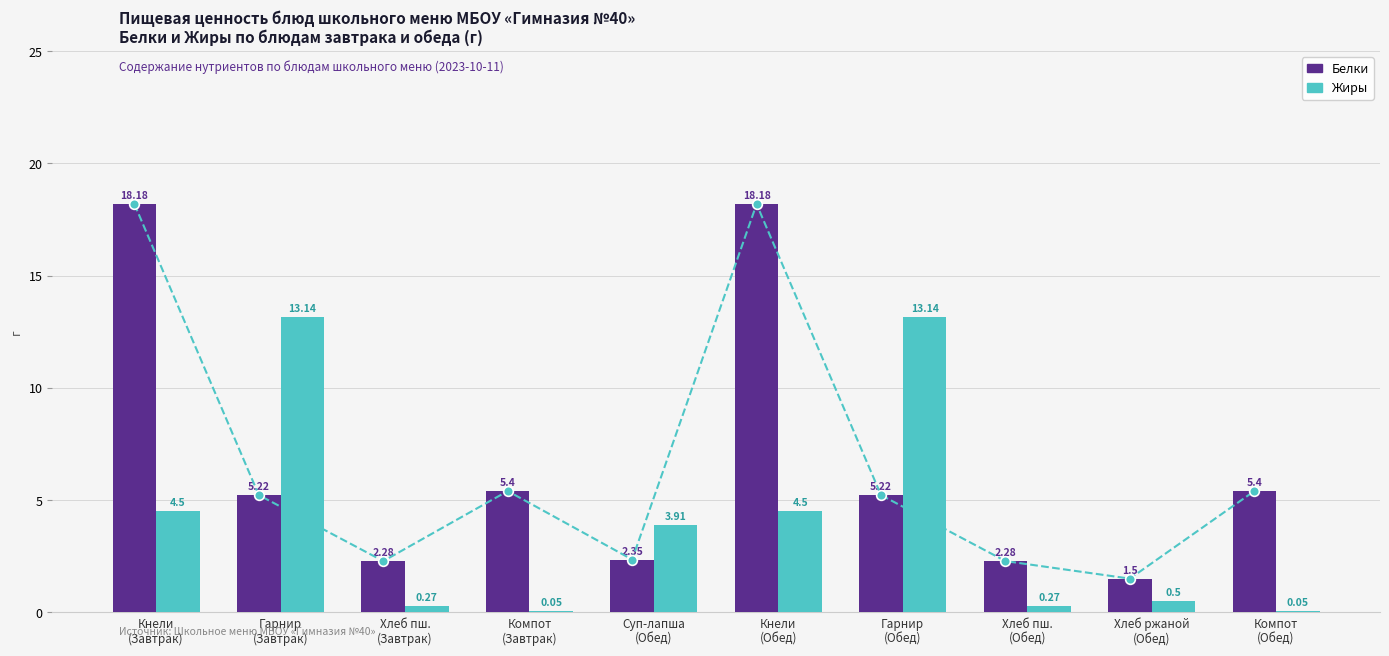

Rank the categories by Белки value from highest to lowest.

Кнели
(Завтрак), Кнели
(Обед), Компот
(Завтрак), Компот
(Обед), Гарнир
(Завтрак), Гарнир
(Обед), Суп-лапша
(Обед), Хлеб пш.
(Завтрак), Хлеб пш.
(Обед), Хлеб ржаной
(Обед)